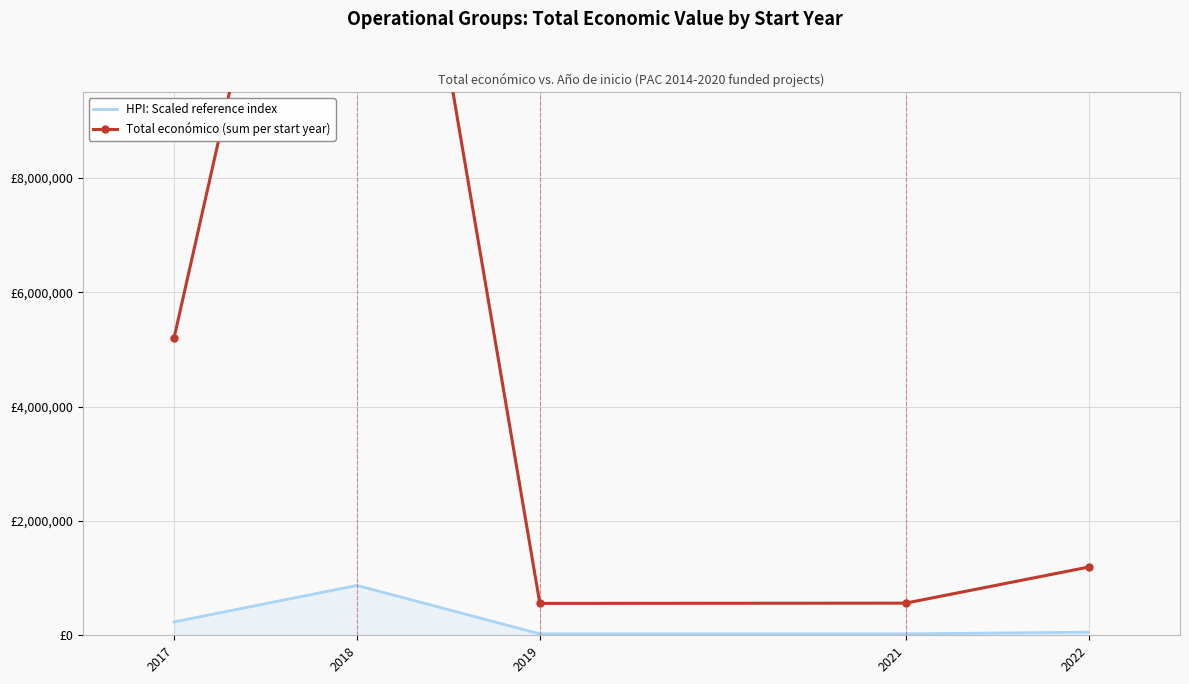

What is the highest value of the Total económico (sum per start year) series?

19385715.0